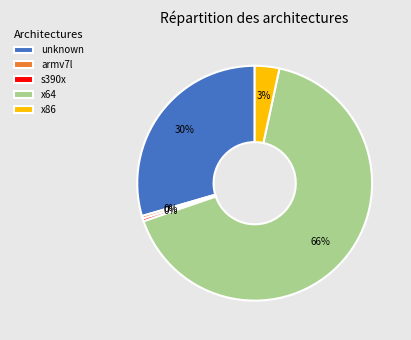

The x64 slice represents 60% of the pie. True or false?

False